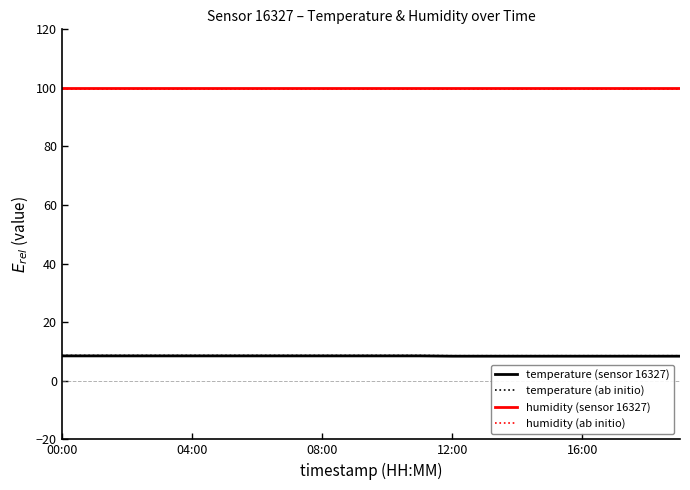

What is the greatest value displayed?

99.9